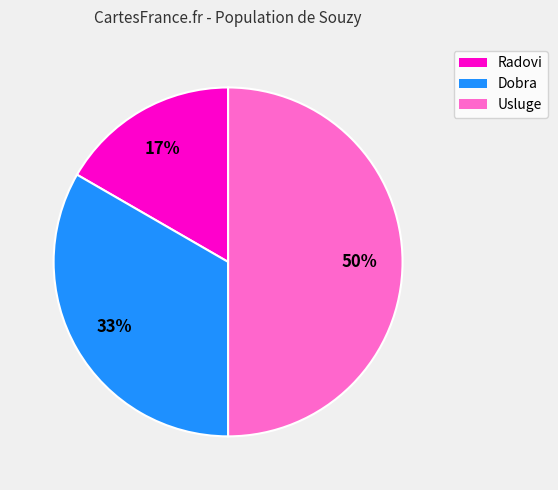

Which has a higher value, Radovi or Usluge?

Usluge